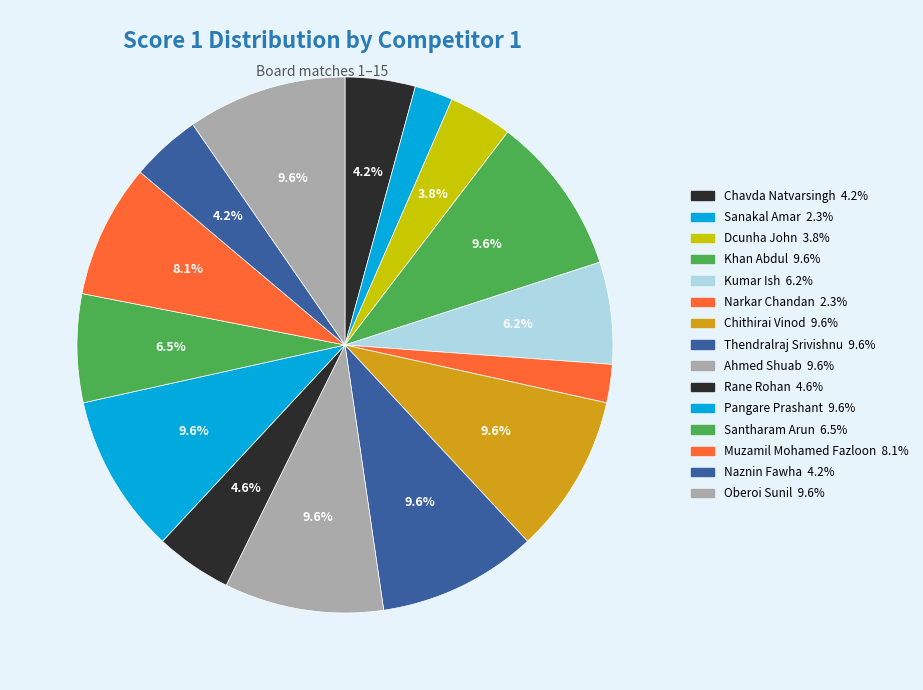

Count the number of slices in the pie.

15